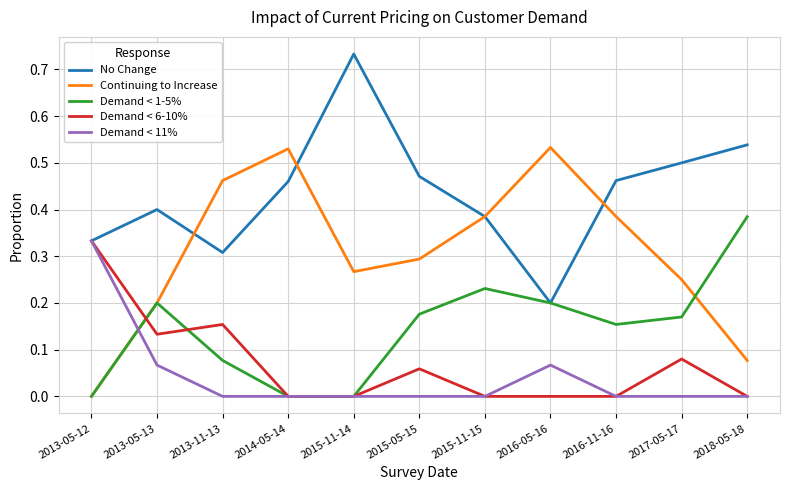

At which category does the chart reach its peak across all series?

2015-11-14